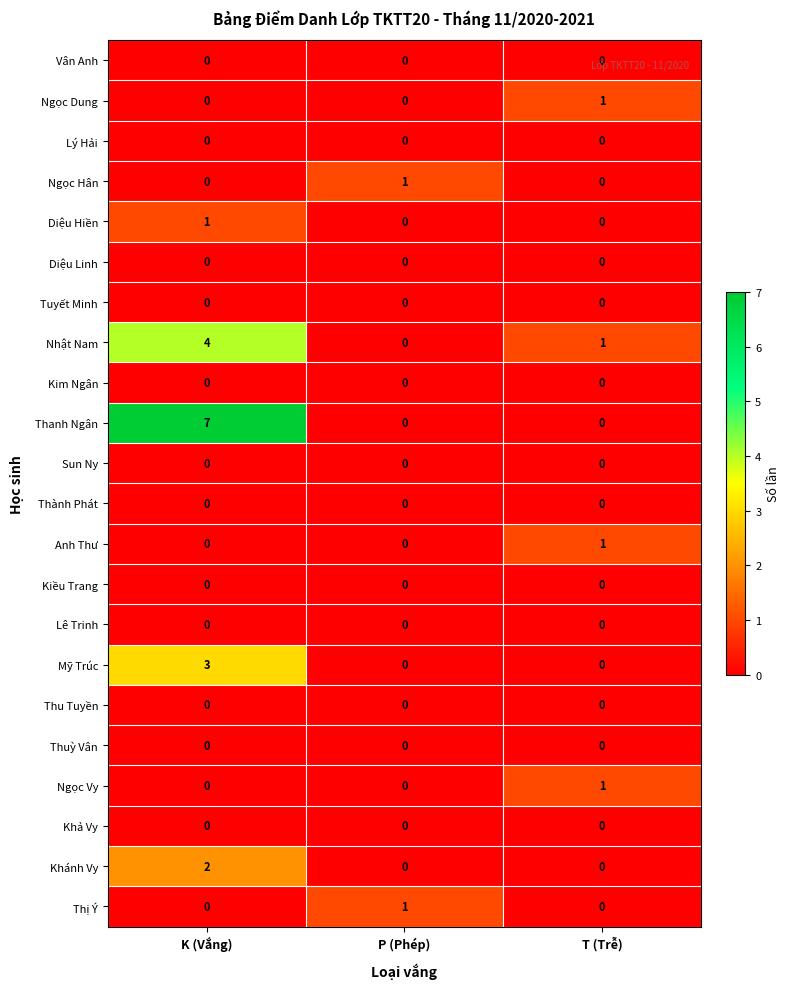

Which series changed the most between K (Vắng) and P (Phép)?

Thanh Ngân